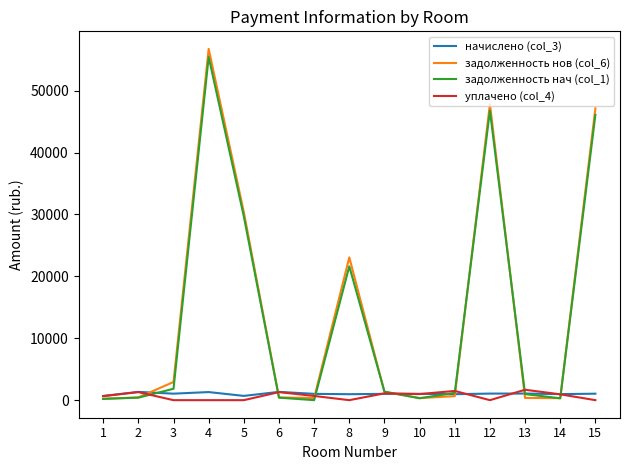

Which series ends up on top after the final intersection of уплачено (col_4) and задолженность нов (col_6)?

задолженность нов (col_6)